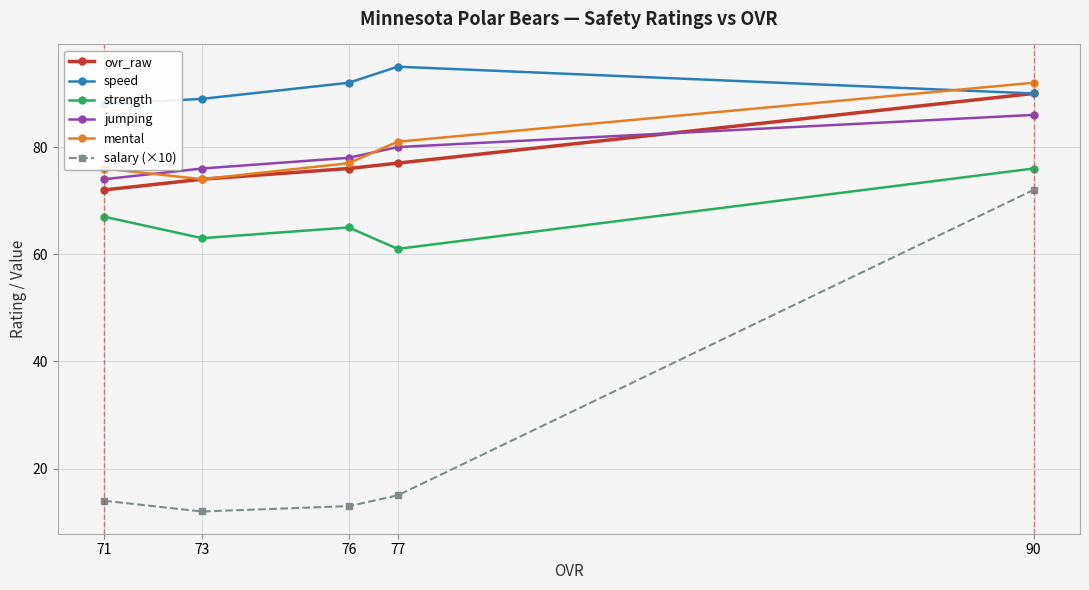

True or false: speed has more than 2 interior local peaks.

False